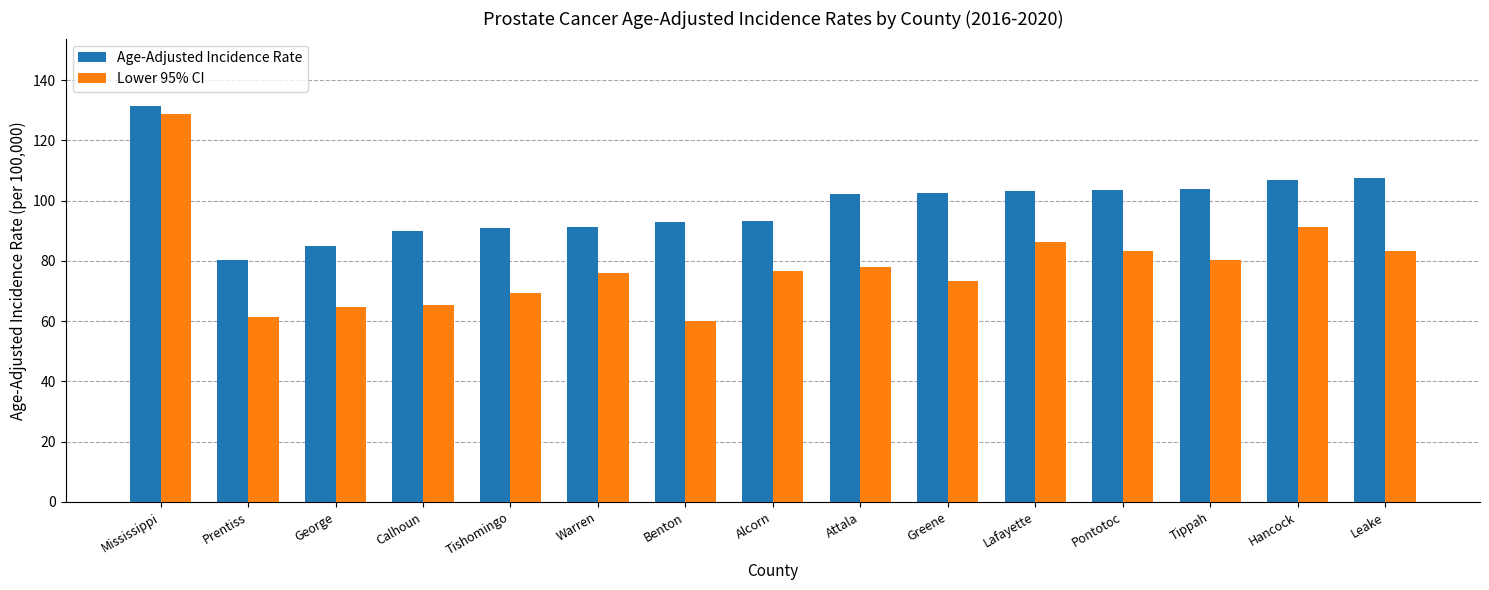

Is the value of Lower 95% CI at George greater than the value of Age-Adjusted Incidence Rate at Tippah?

No